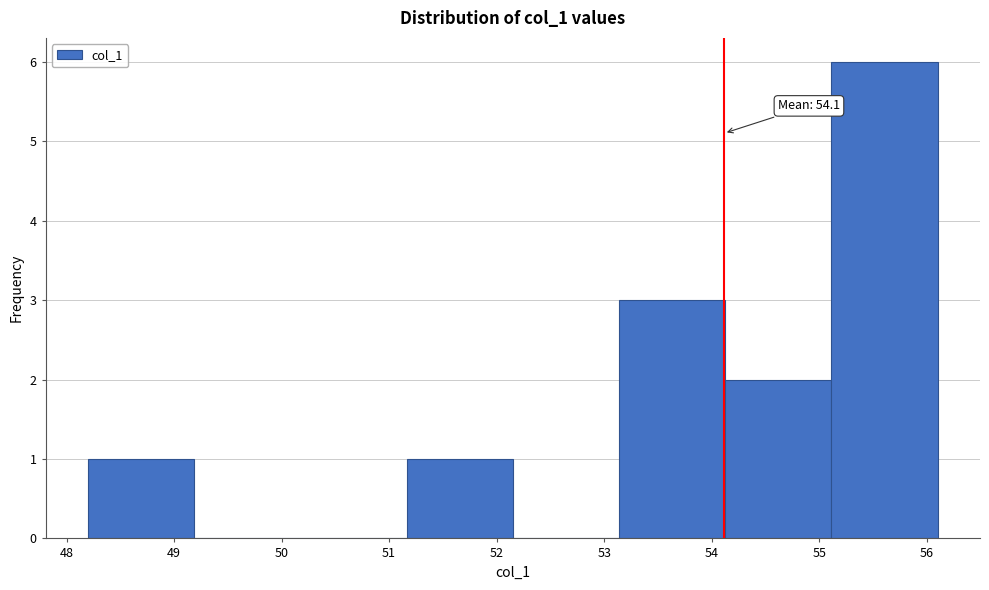

Which range on the x-axis has the tallest bar?

55.1 to 56.1